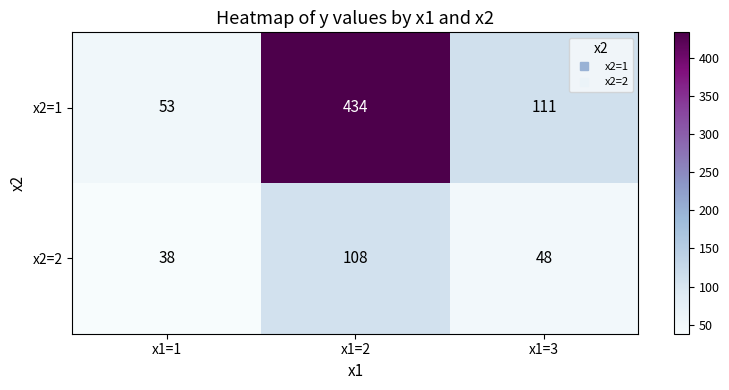

What is the difference between the second highest and minimum values in the x2=2 series?

10